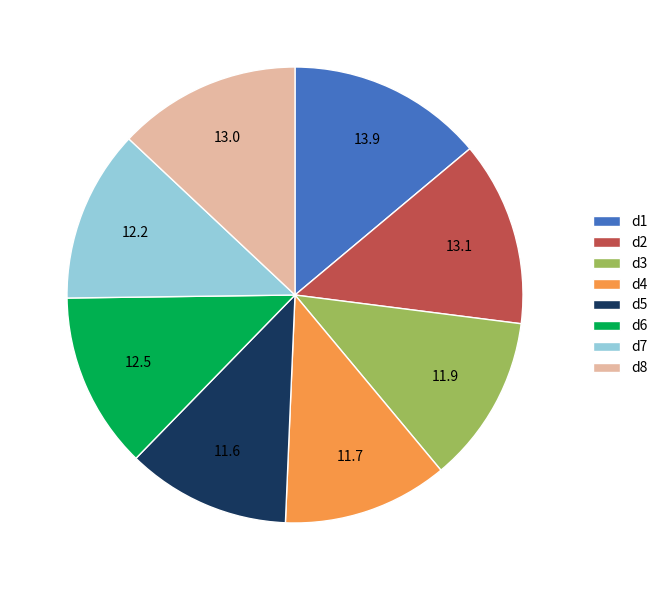

Is there any slice that represents more than half of the pie?

No